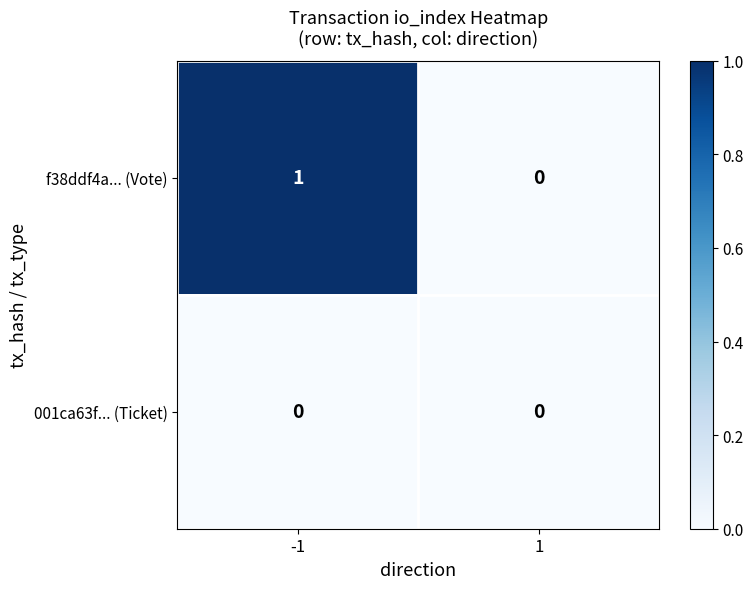

Rank the series by their maximum value, from lowest to highest.

001ca63f... (Ticket), f38ddf4a... (Vote)